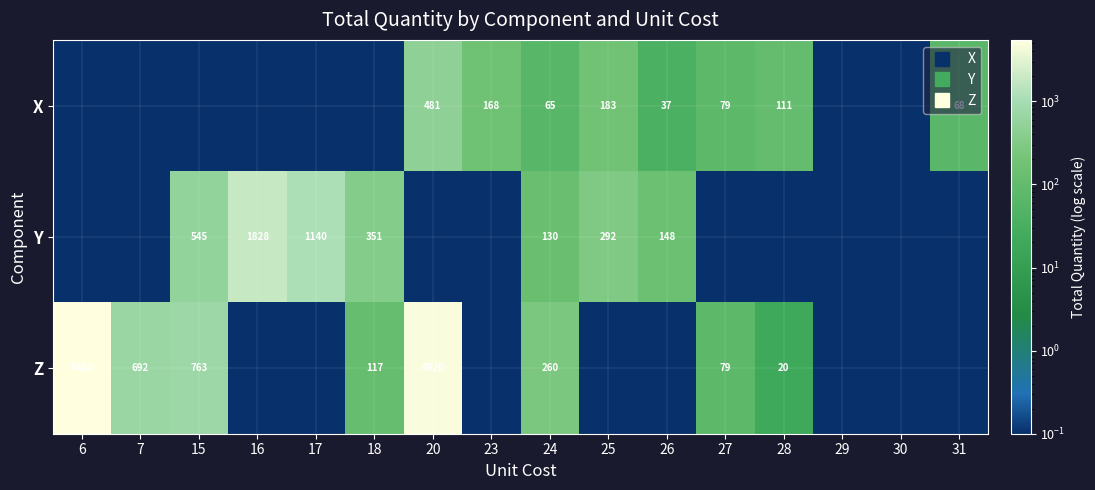

Count the number of categories in the chart.

16